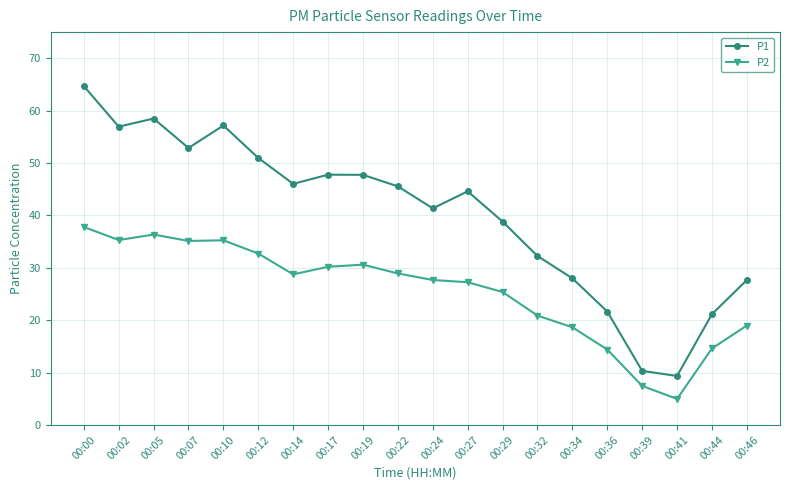

Where does the P2 series first go above 28?

00:00